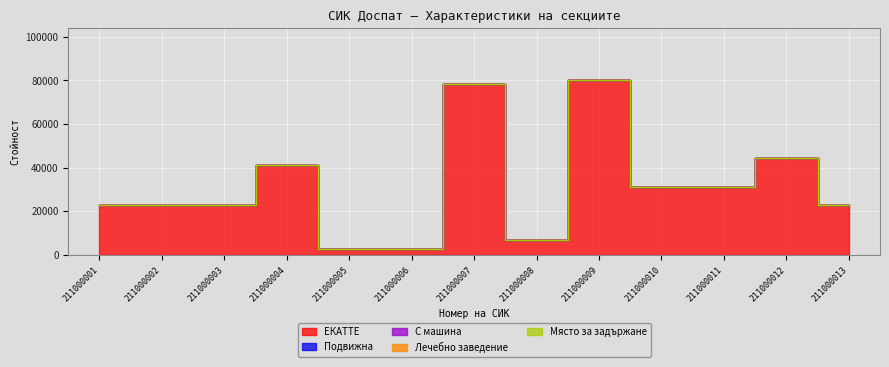

True or false: ЕКАТТЕ and Подвижна intersect in this chart.

False